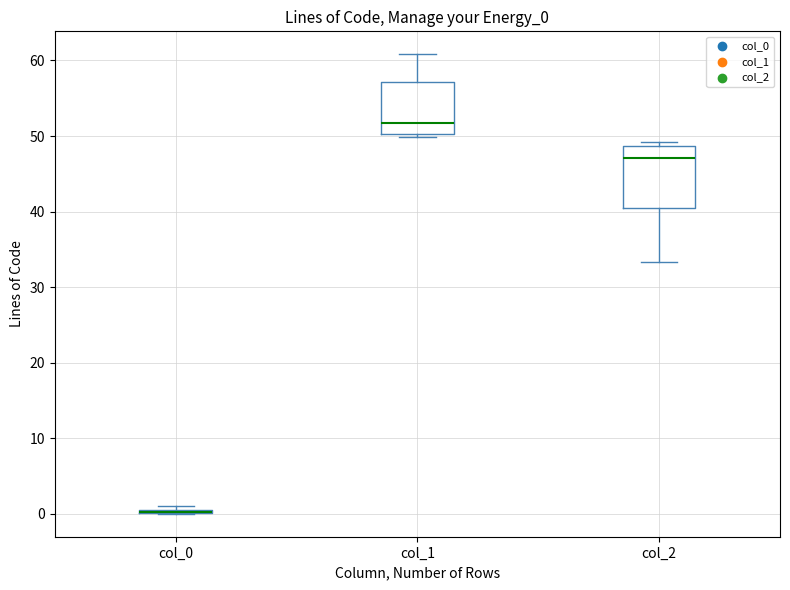

Comparing the boxes themselves (not the whiskers), which one is the tallest?

col_2